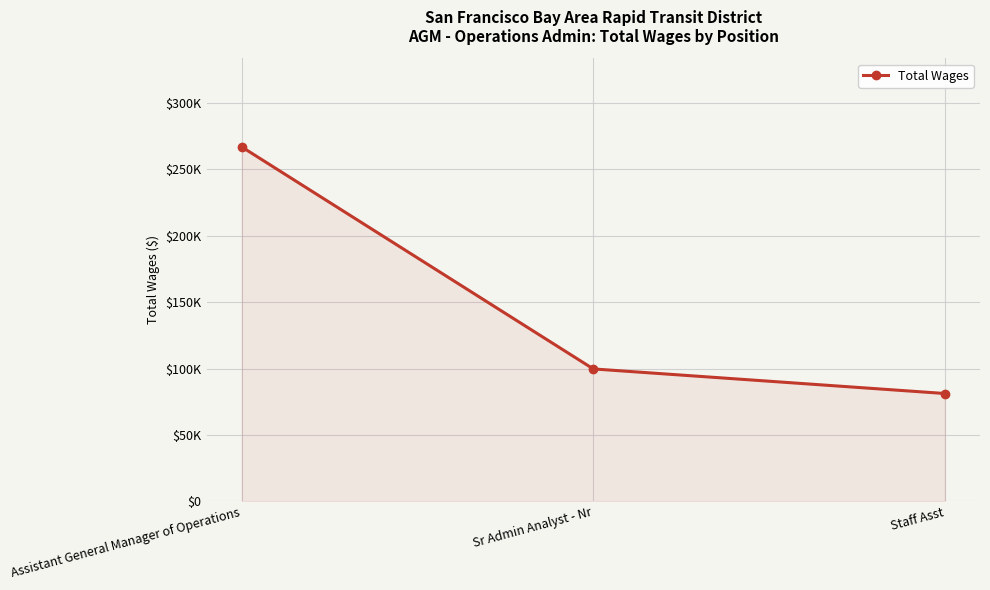

Is this an area chart (filled region under the line)?

Yes